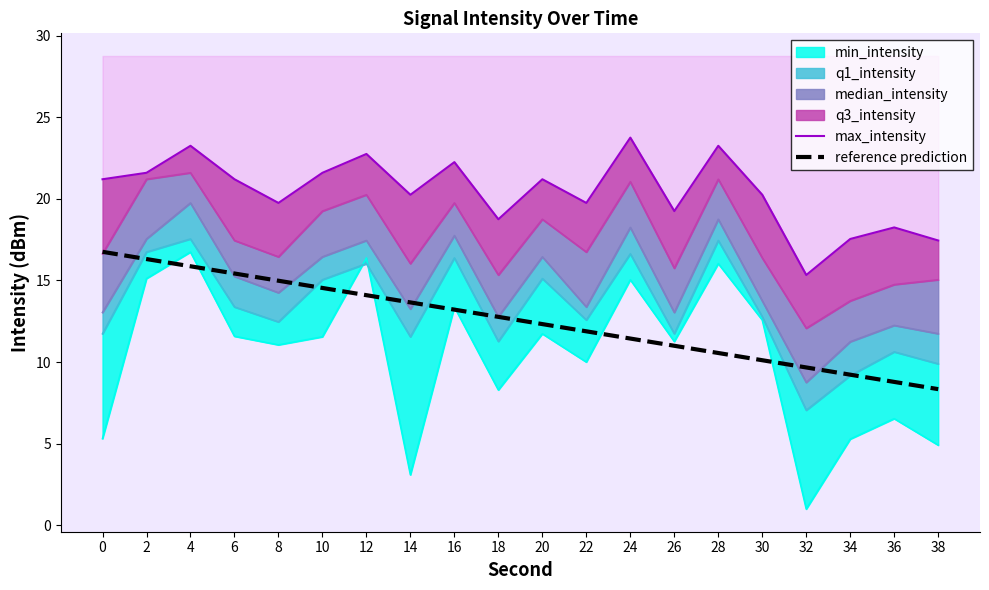

The max_intensity series shows 9.0 at 30. True or false?

False